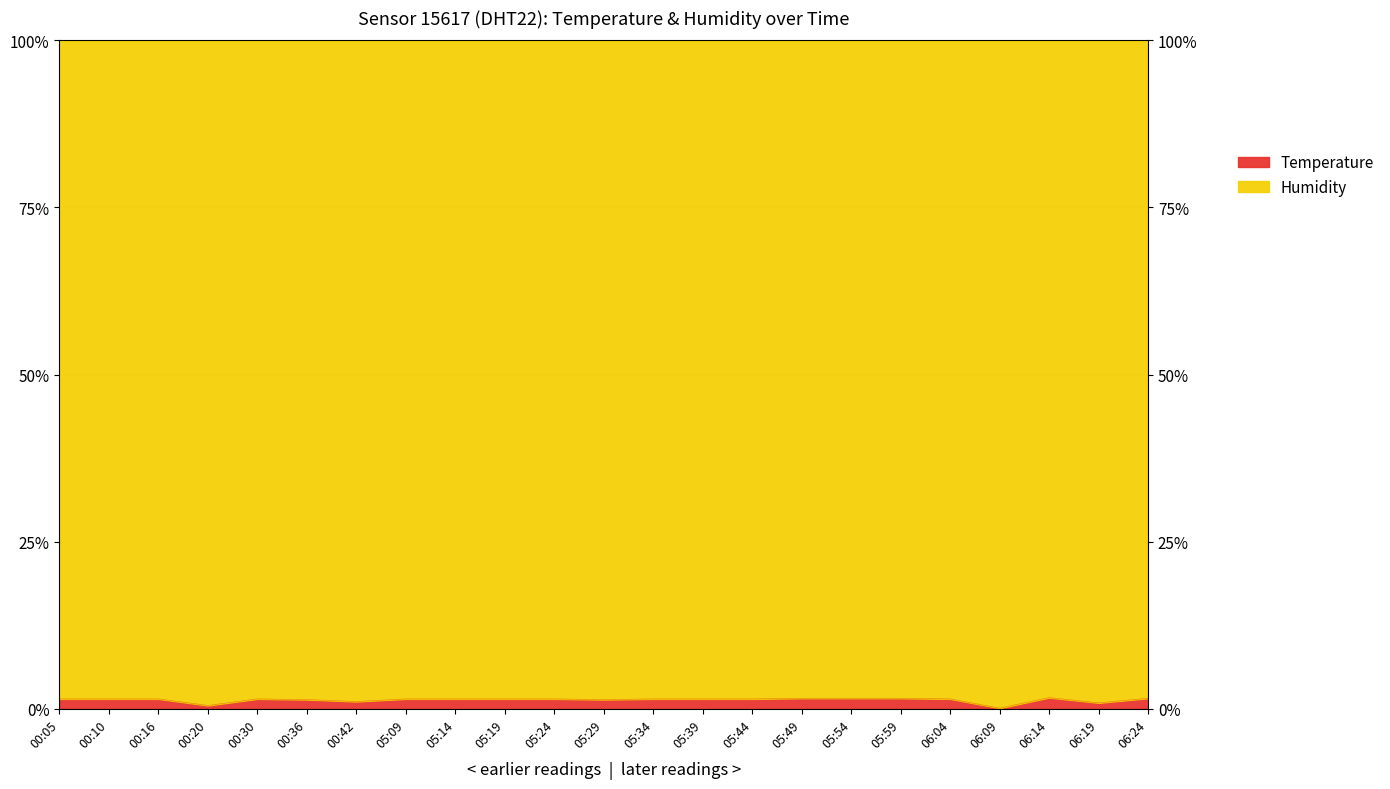

At which category does the data reach its first local peak?

00:30